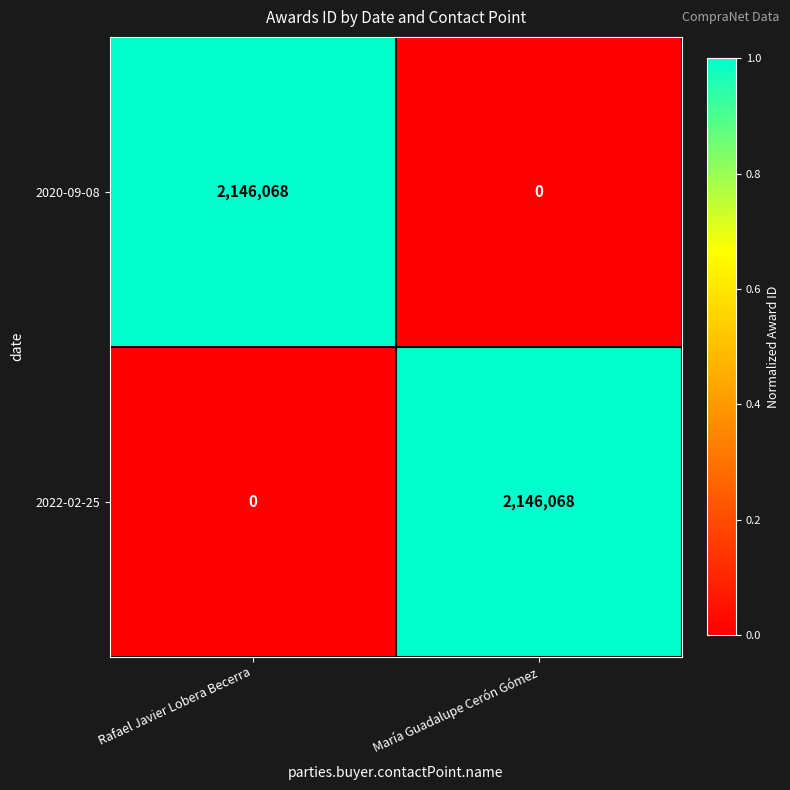

What is the total value across all series at María Guadalupe Cerón Gómez?

2146068